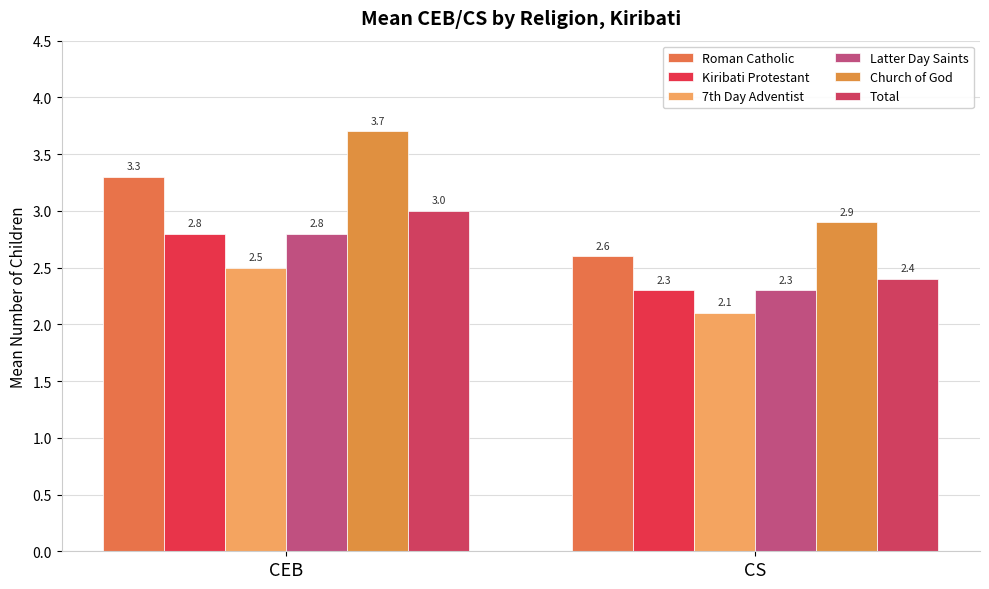

Rank the categories by Kiribati Protestant value from lowest to highest.

CS, CEB